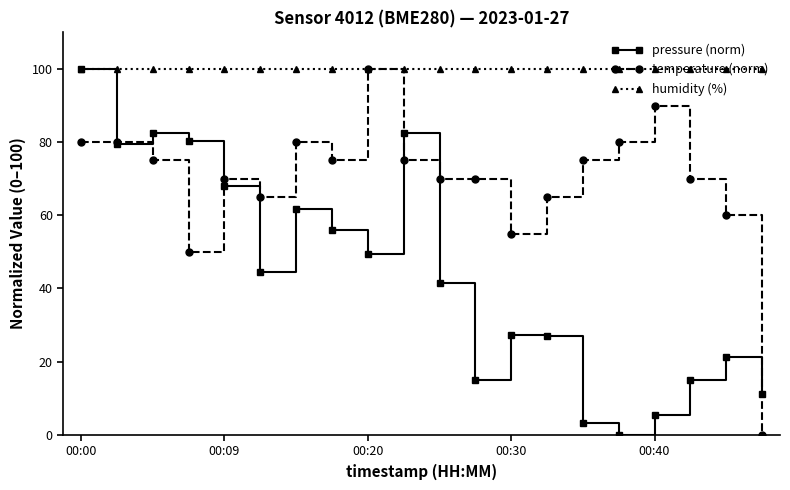

What is the maximum value shown in the chart?

100.0